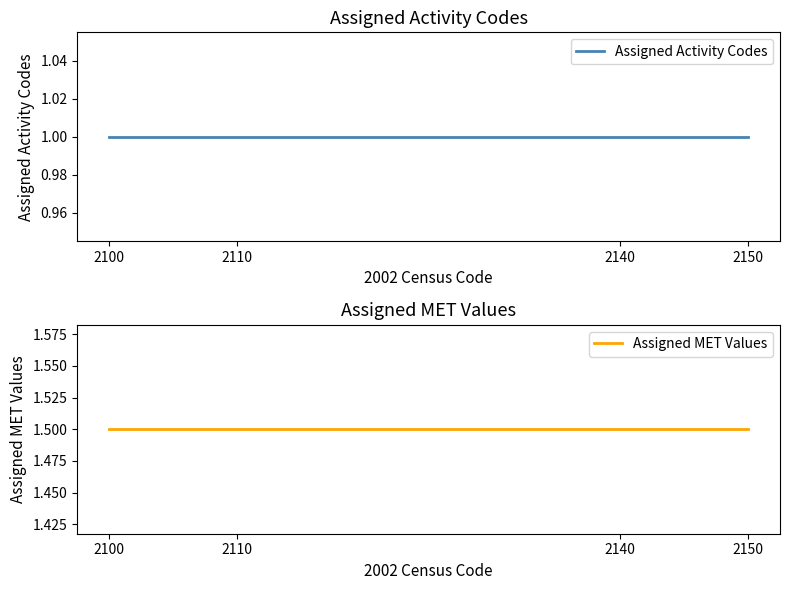

At how many categories does at least one series exceed 1?

4